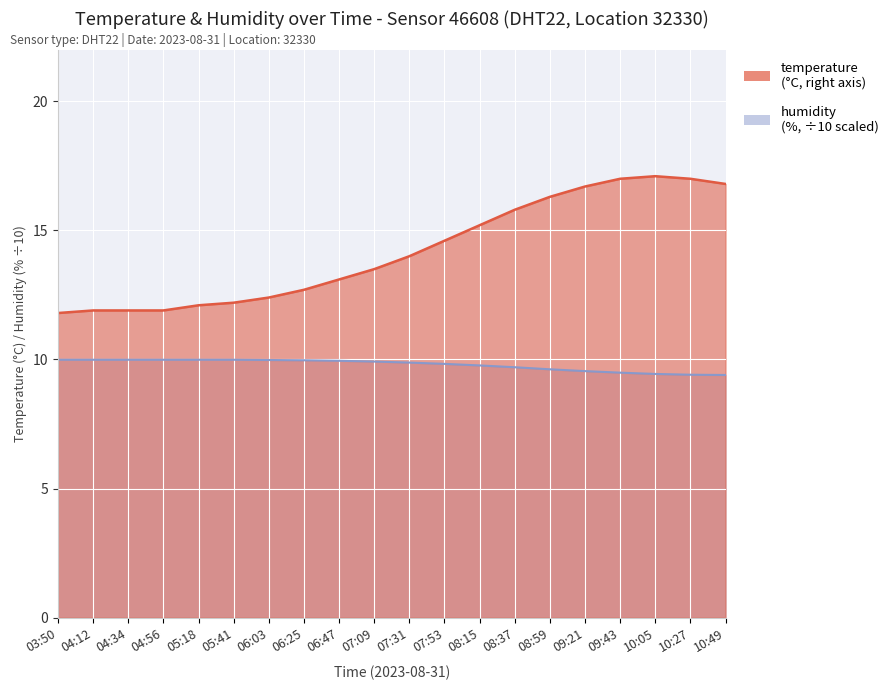

What is the value of the humidity point at the 19th from the left?

9.4